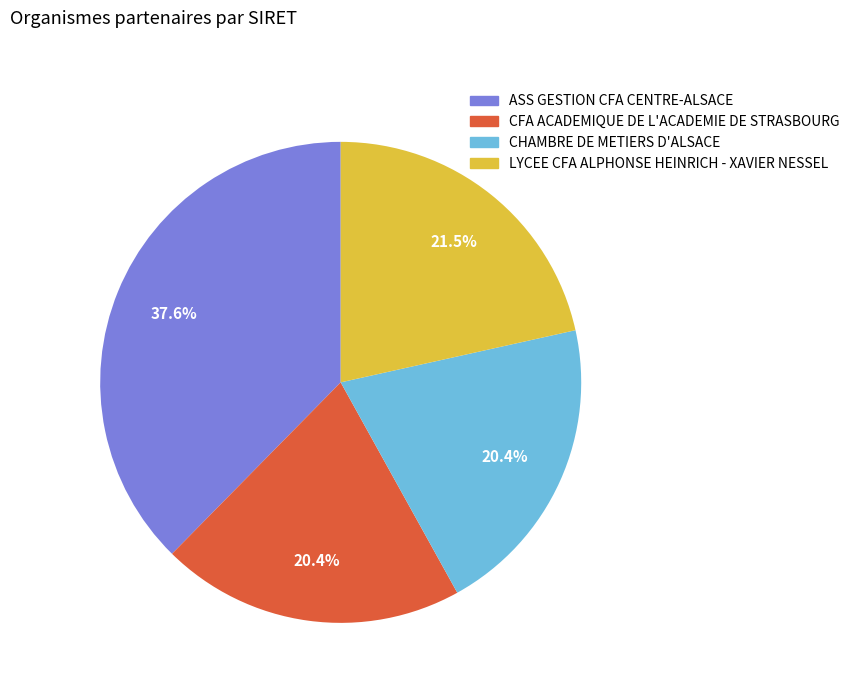

How many slices are in this pie chart?

4